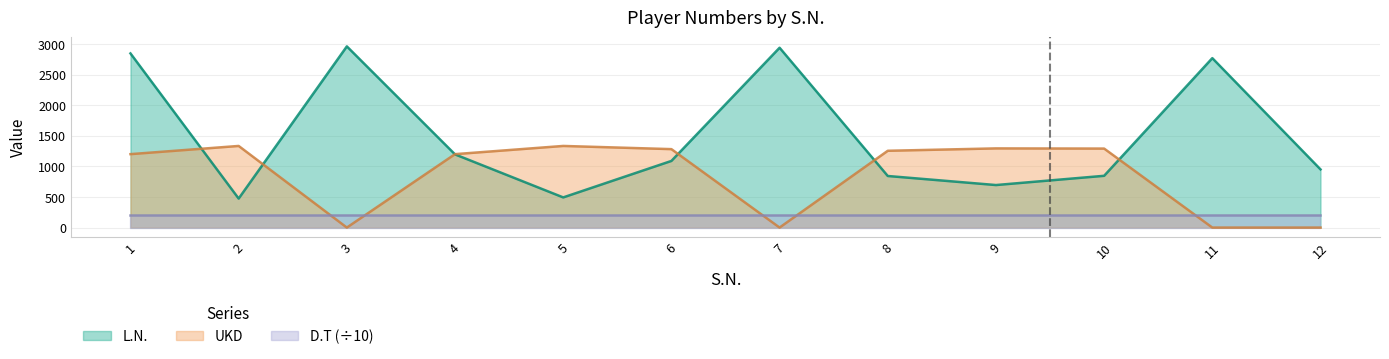

What is the difference between the UKD values at 4 and 2?

134.0